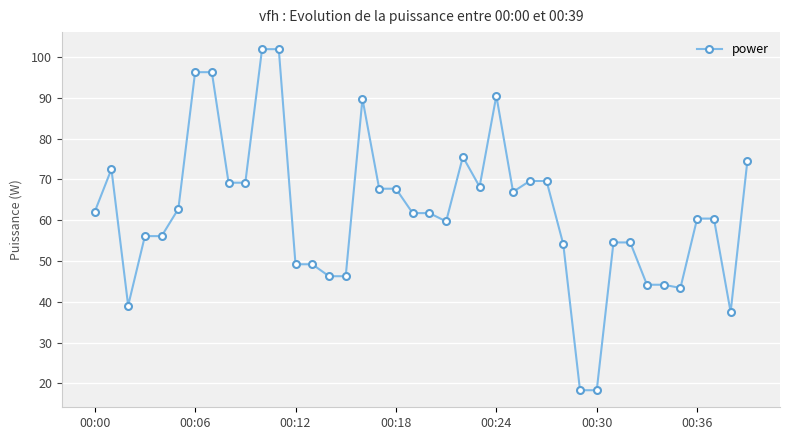

True or false: there are more than 0 points higher than both neighbors.

True